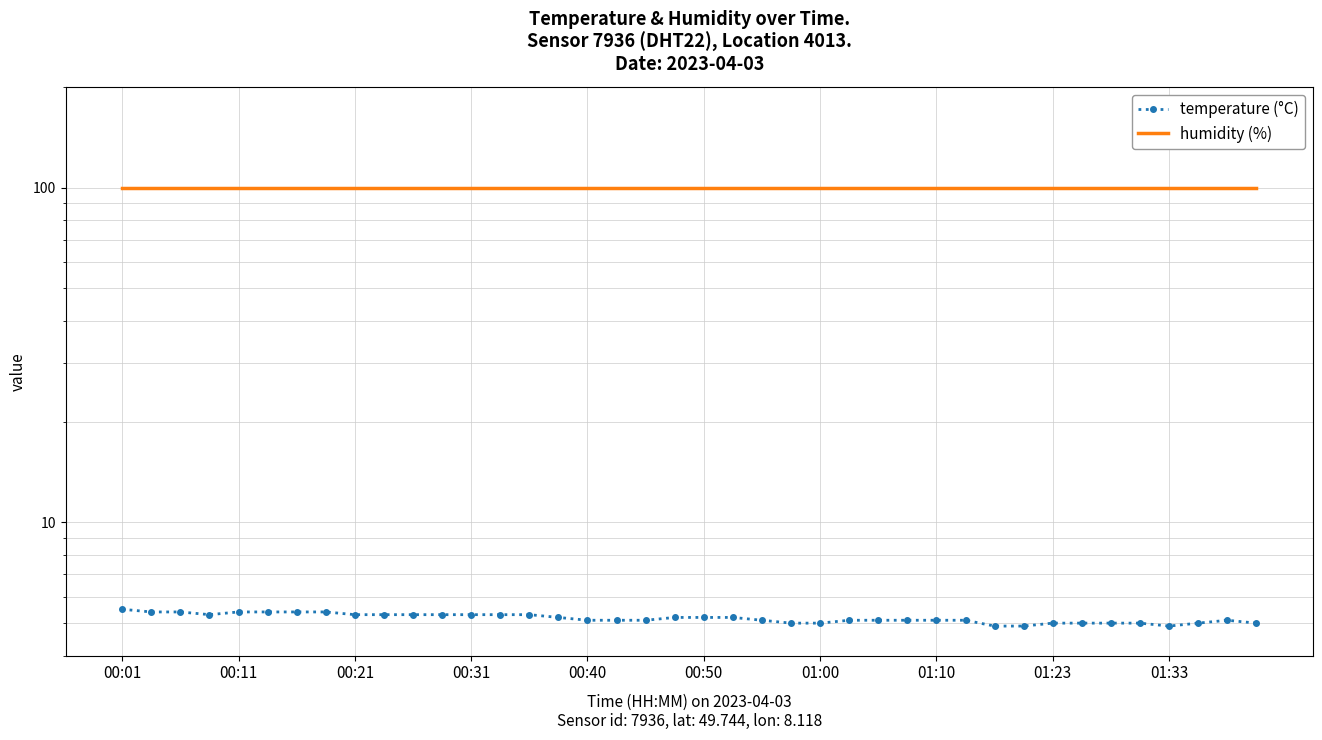

Between 22 and 25, which series saw the biggest shift?

temperature (°C)